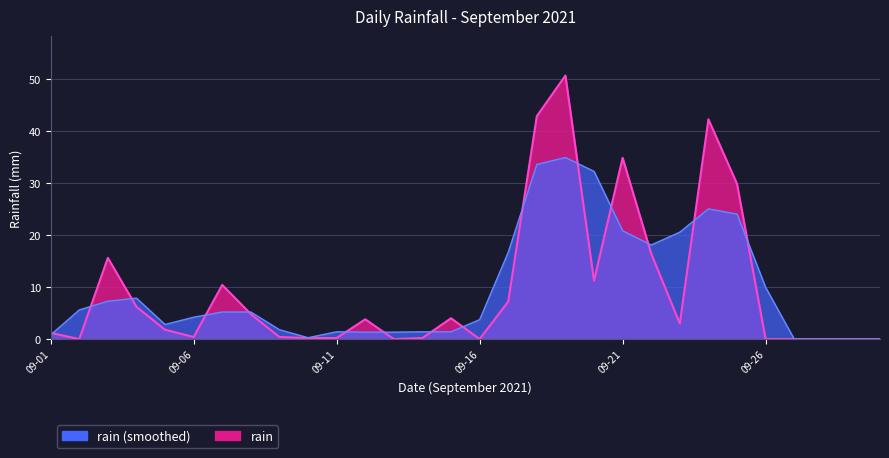

What is the difference between the second highest and second lowest values?

42.8